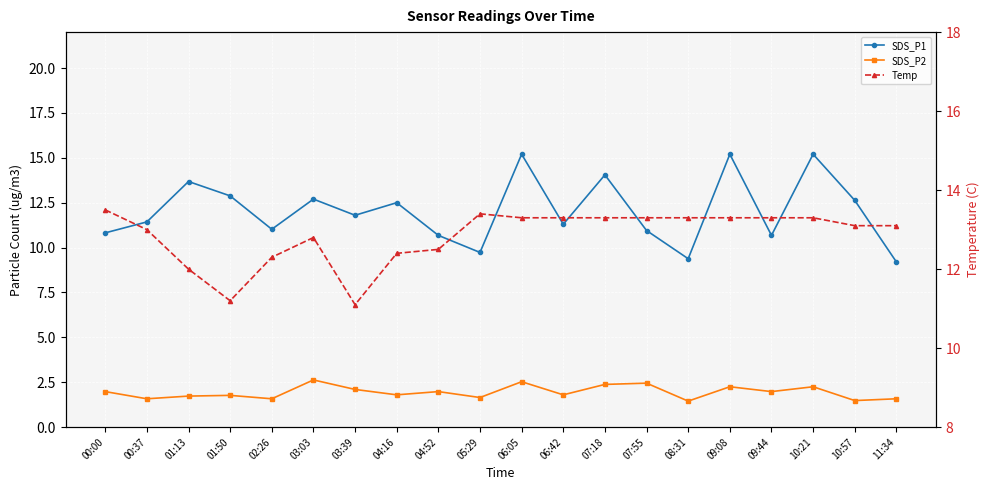

What value does the SDS_P2 series have at 00:00?

2.0